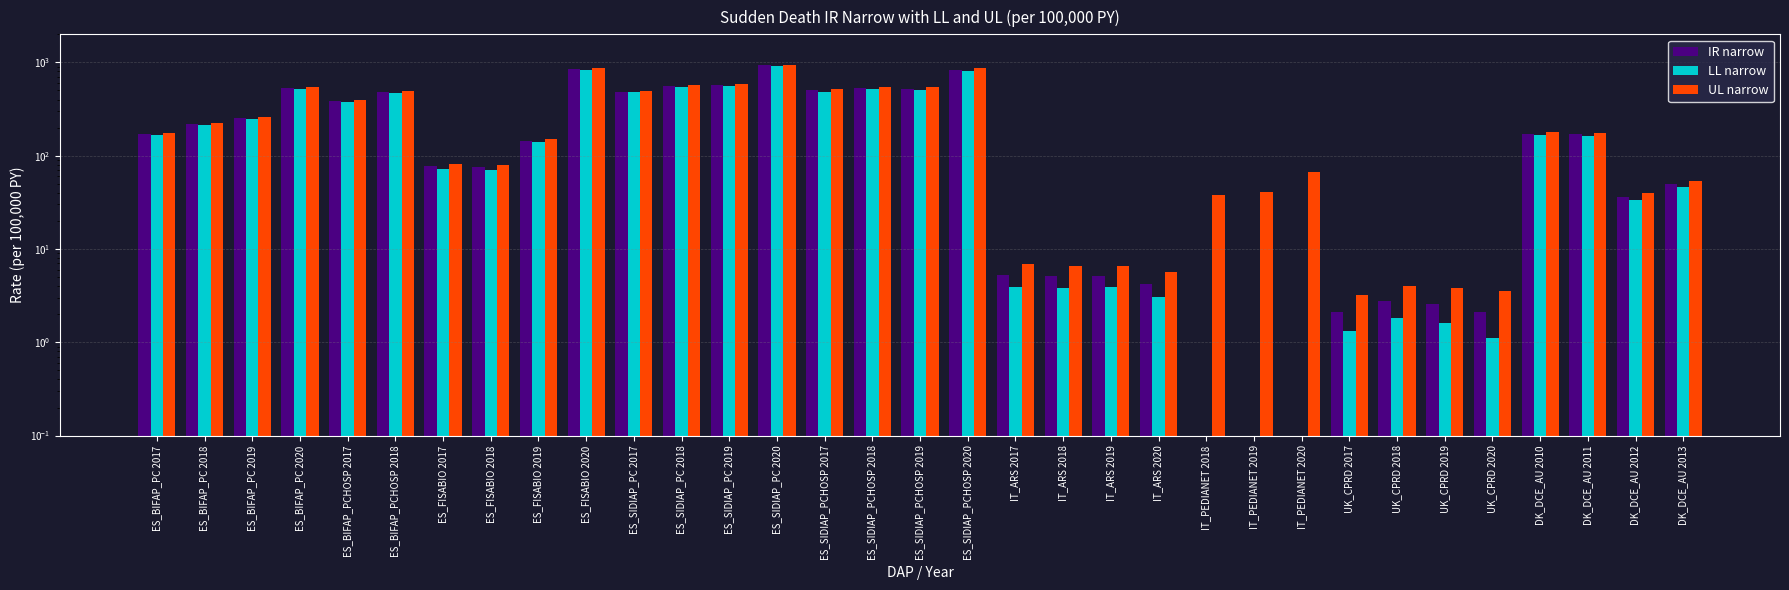

The UL narrow series shows 4.0 at UK_CPRD 2018. True or false?

True